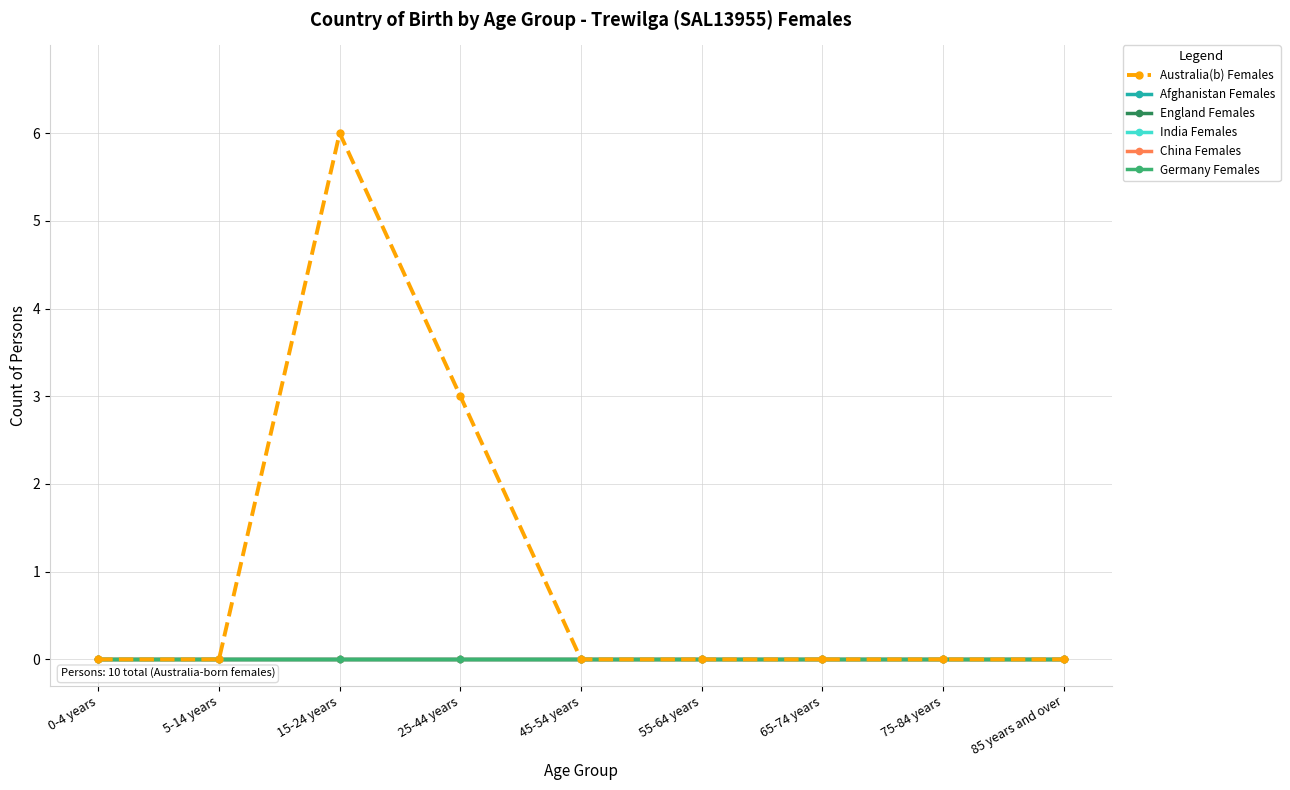

How many lines are shown in the chart?

6